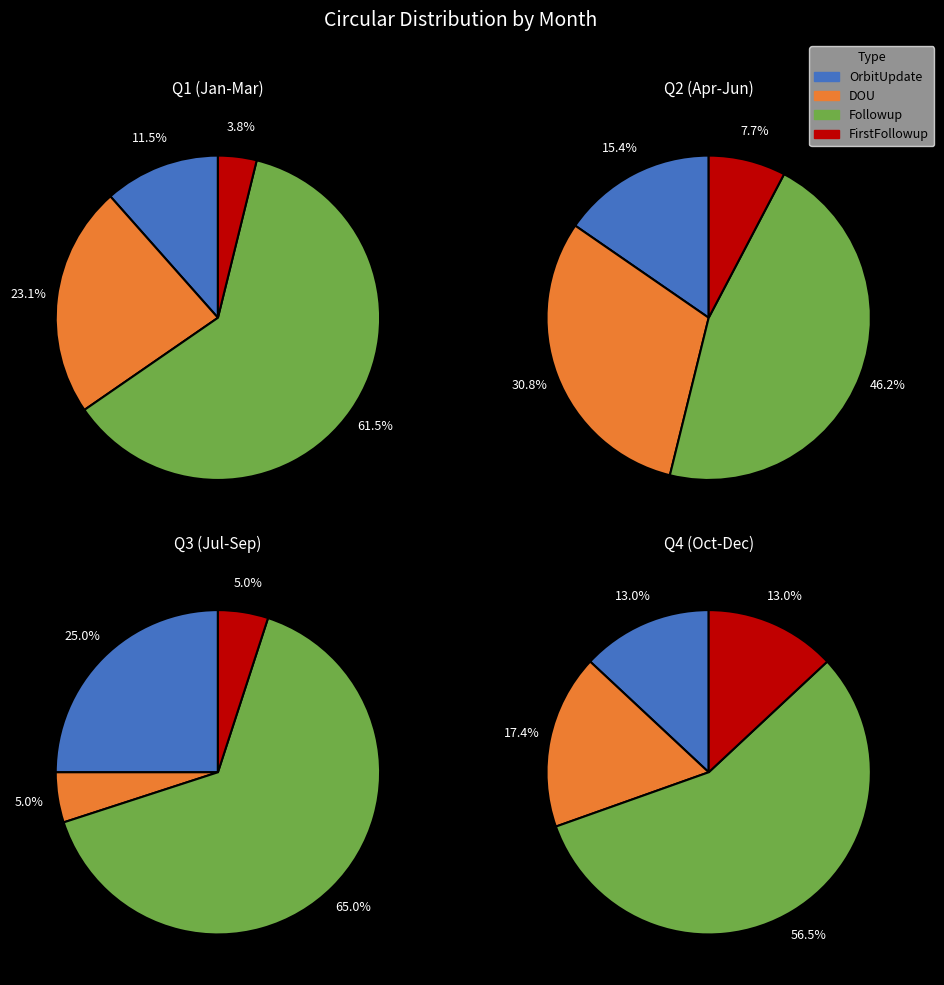

To the nearest percent, what is the combined percentage of Jul and Oct?

9%